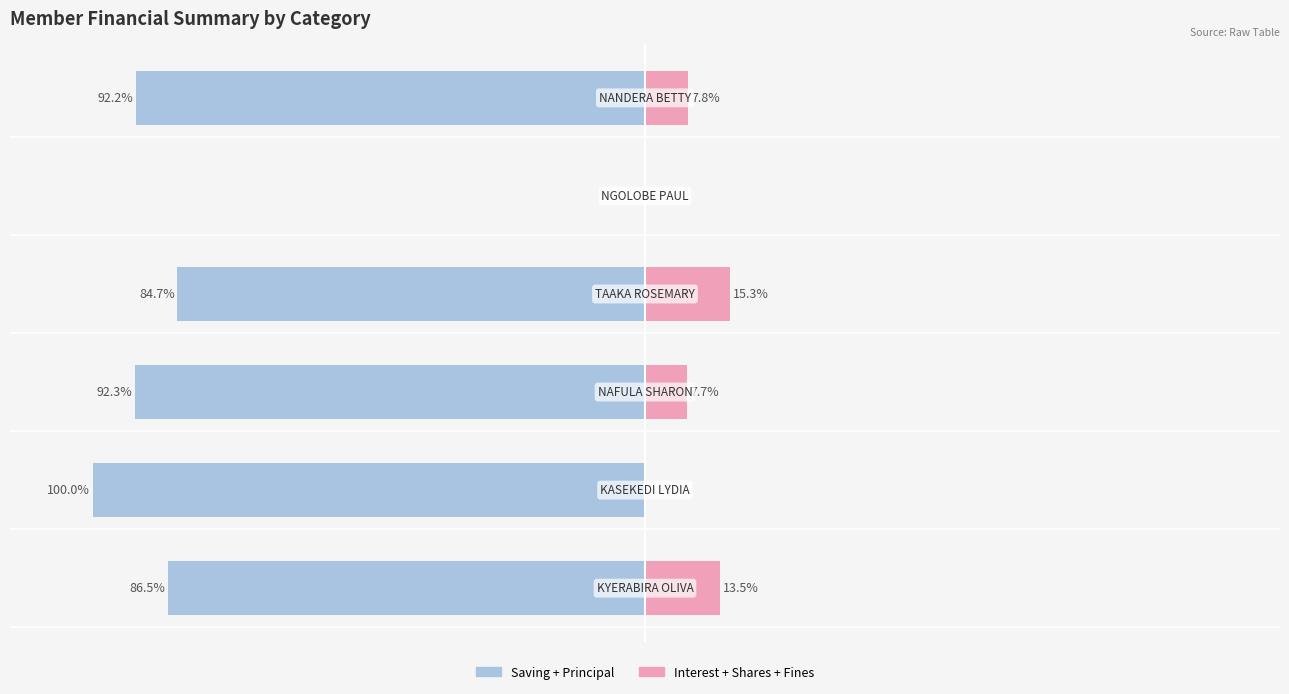

How many data points does each series have?

6